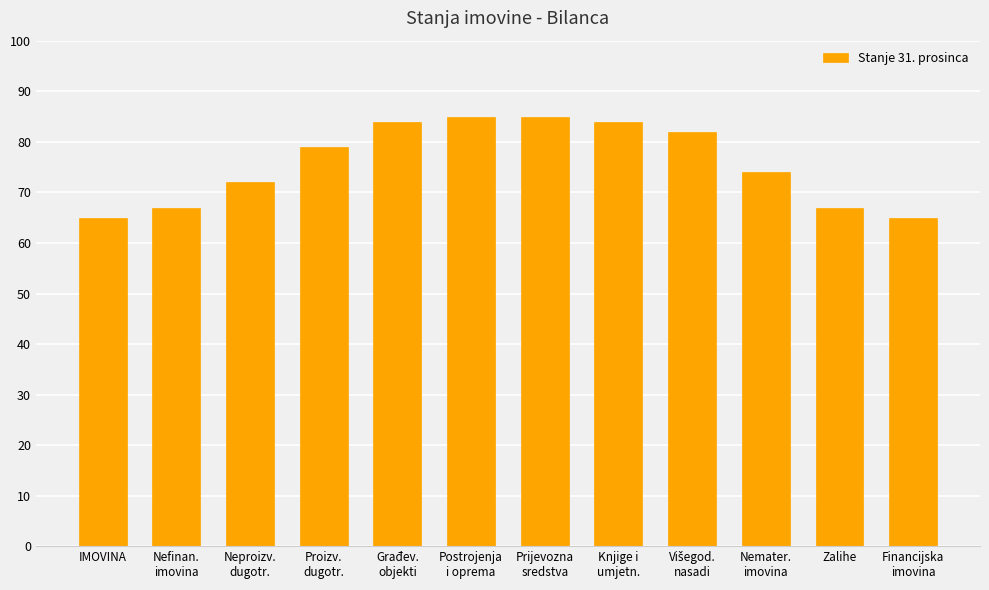

What is the difference between the maximum and minimum values?

20